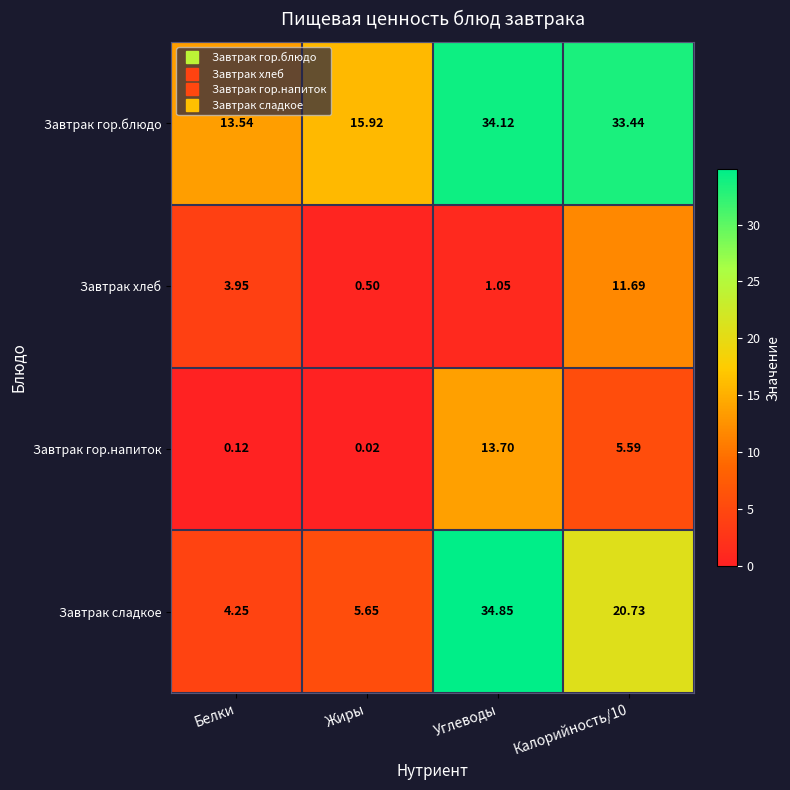

Where does the Завтрак хлеб series first go above 3?

Белки